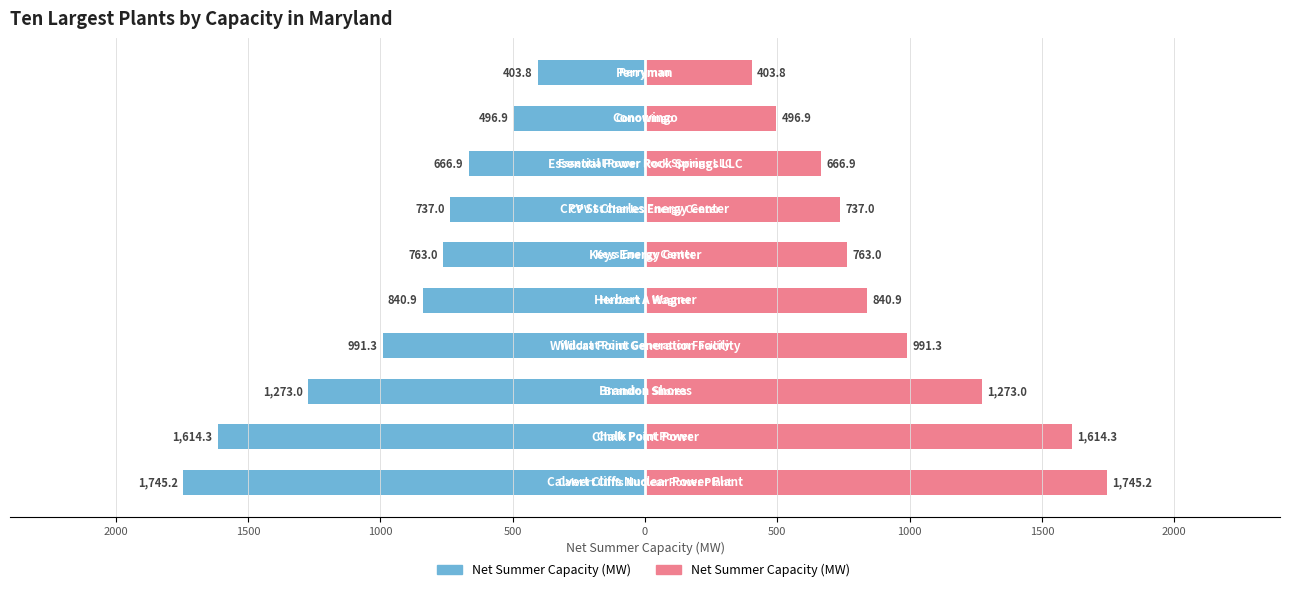

Which series changed the most between 500 and 1000?

Net Summer Capacity (MW)